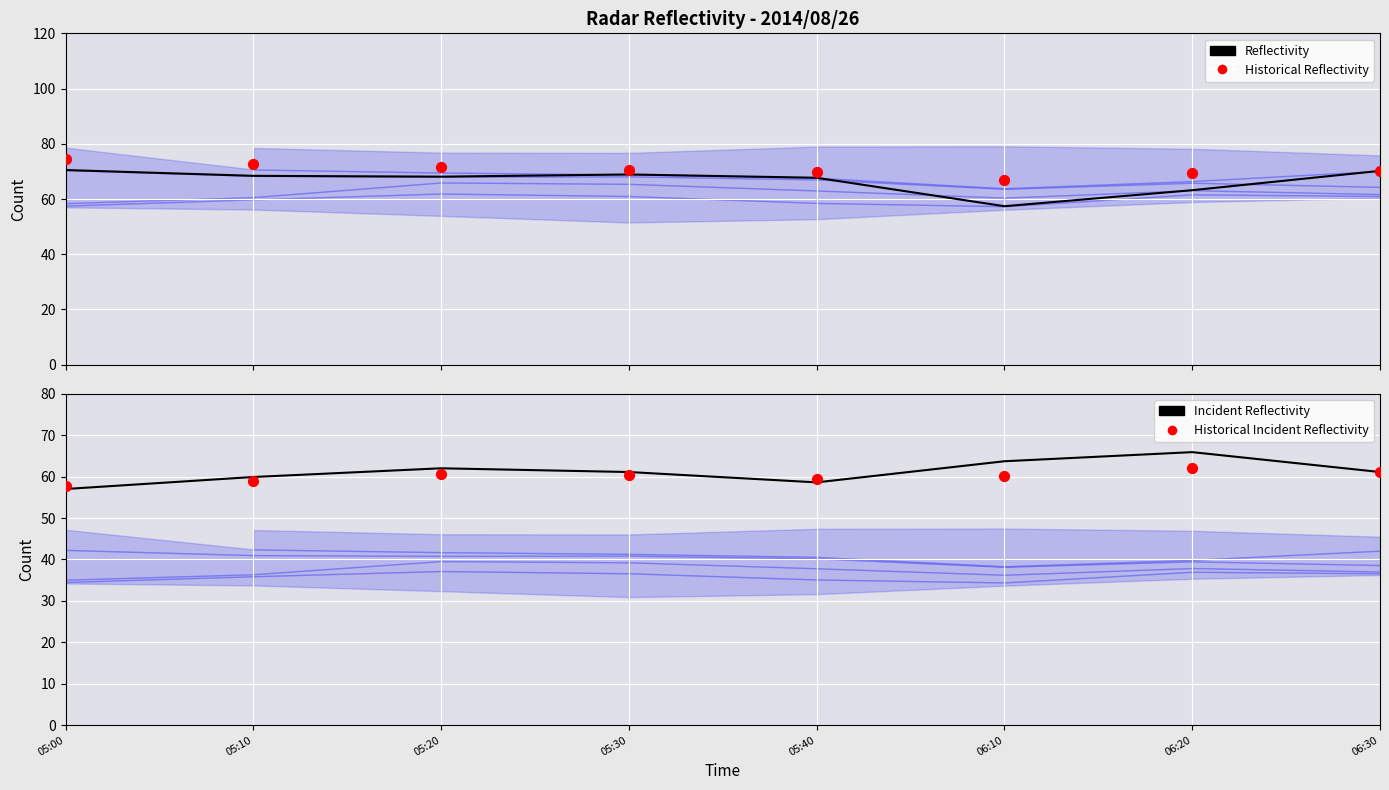

Which series has the widest spread of Y values?

2.933 range